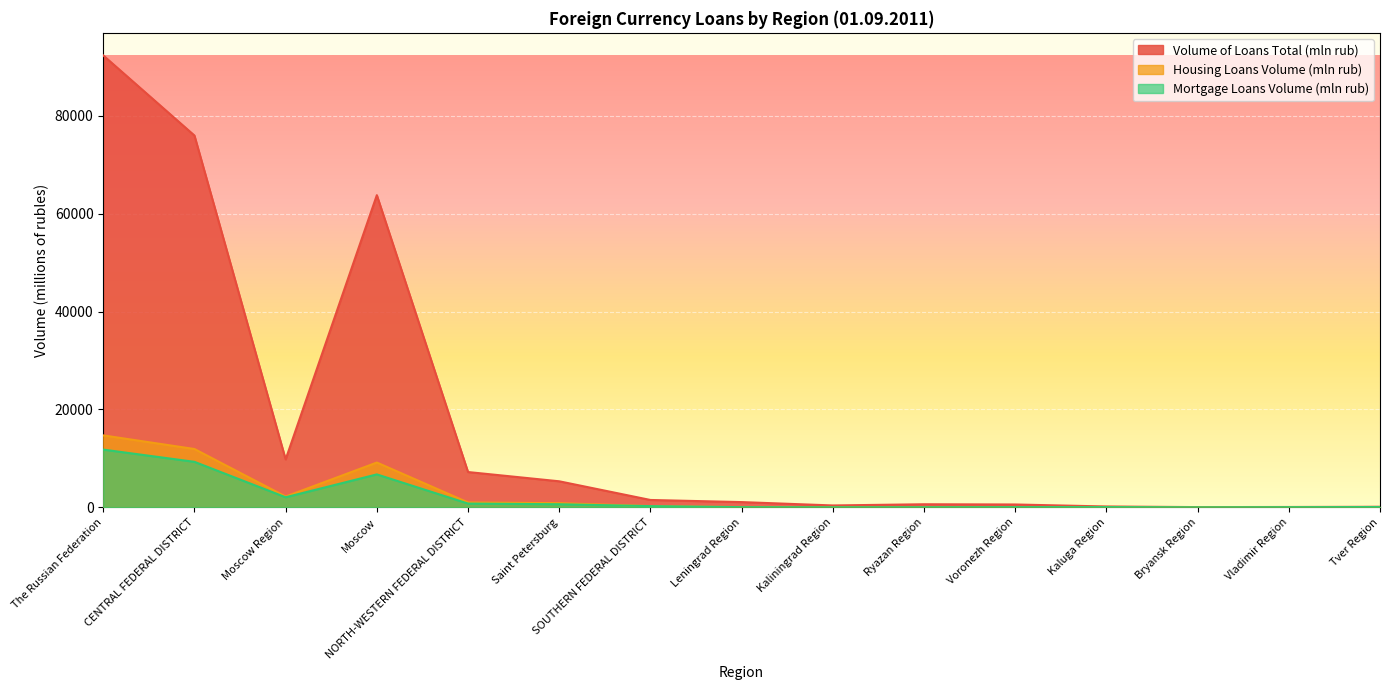

What is the value of the Volume of Loans Total (mln rub) point at the 12th from the left?

178